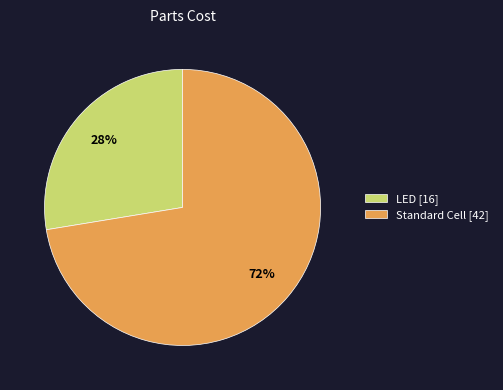

Is the sum of Standard Cell [42] and LED [16] greater than half?

Yes